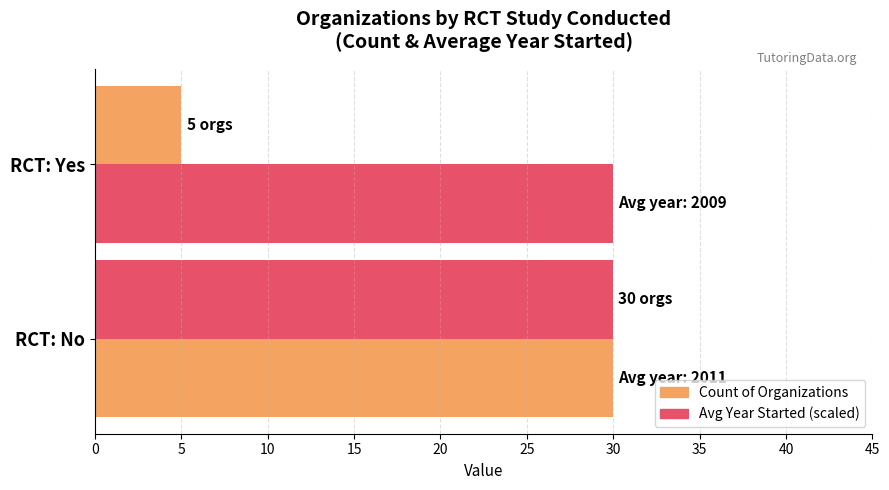

How many data points in Avg Year Started (scaled) are less than 30?

1